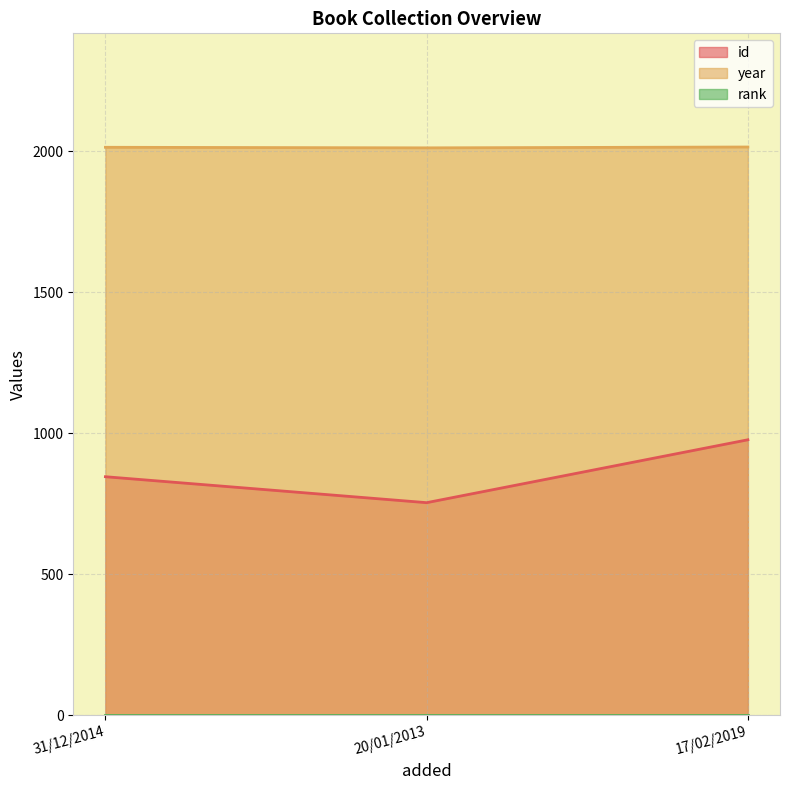

What is the sum of all year values?

6041